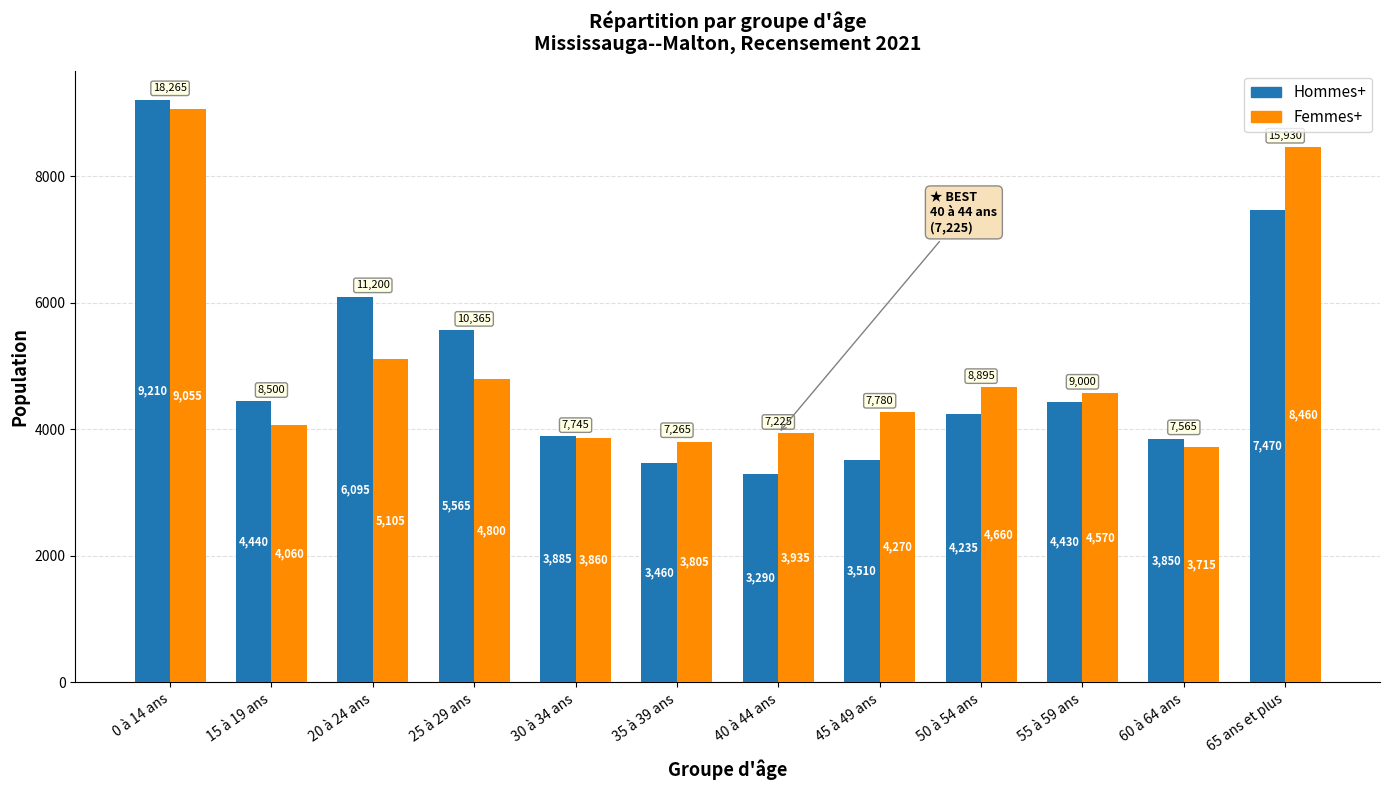

What is the value of the Femmes+ bar at the 4th from the left?

4800